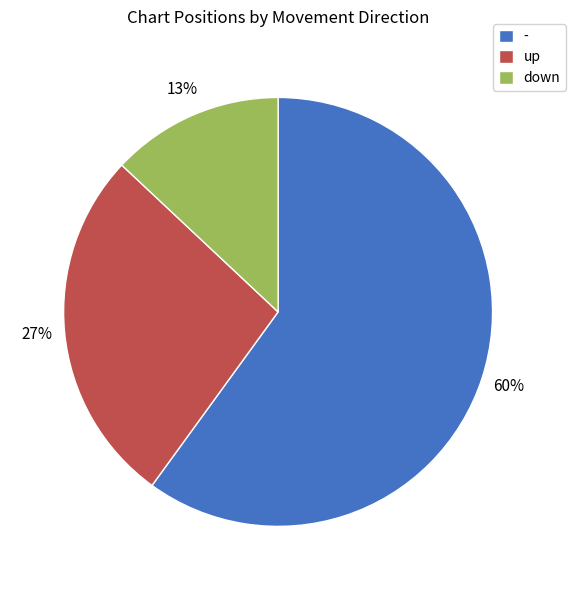

Do - and up together represent more than half of the pie?

Yes